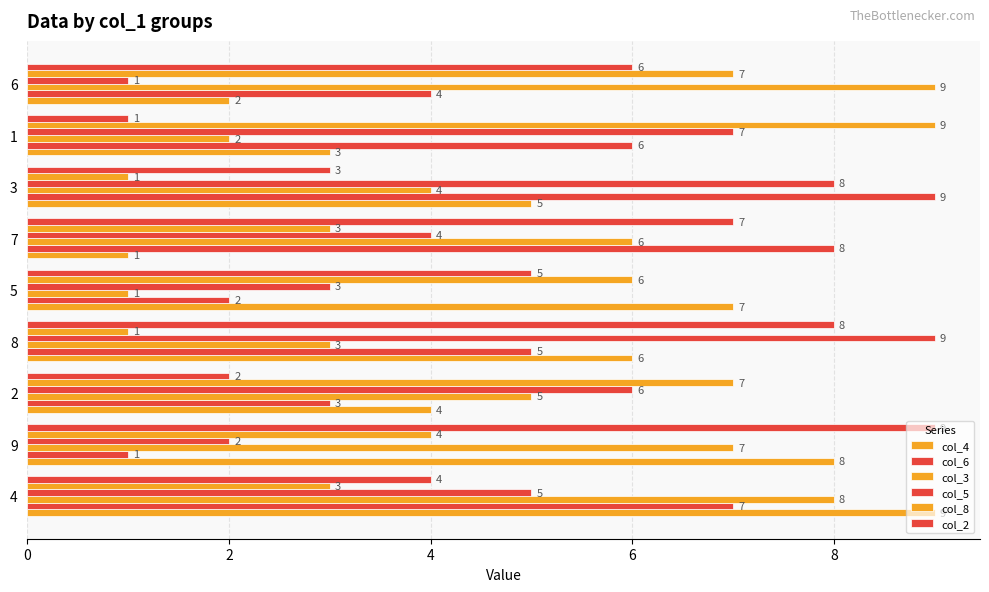

How many data points in col_5 are less than 5?

4